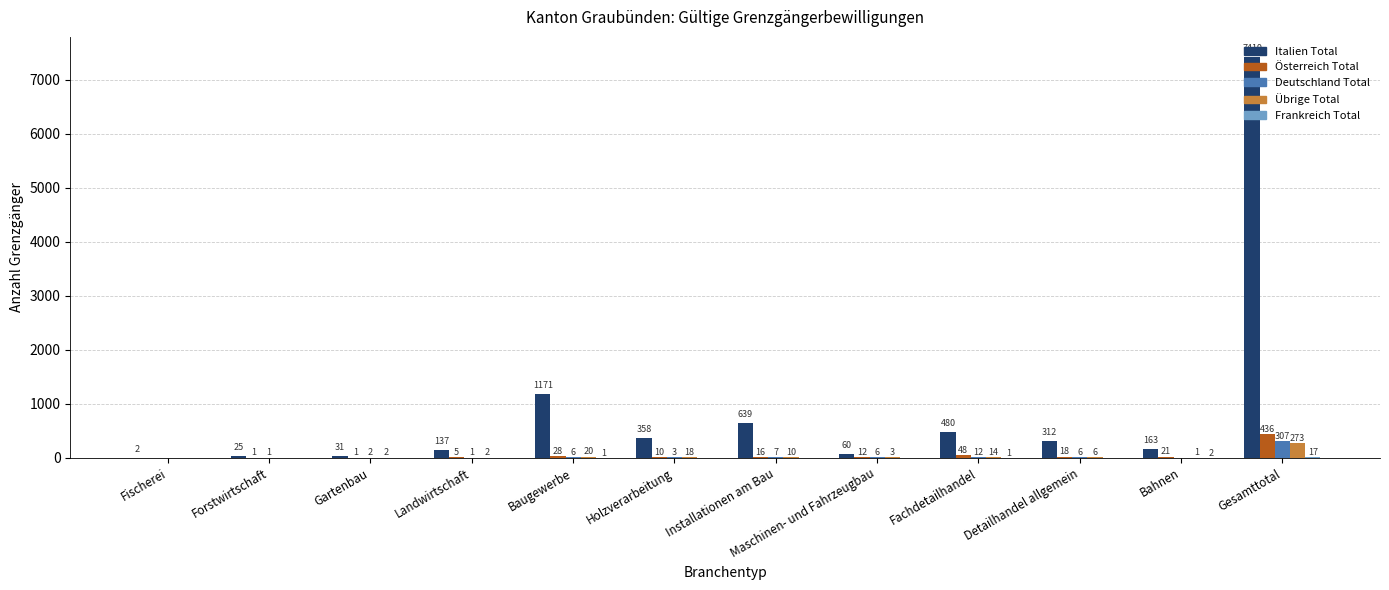

What is the approximate value of Österreich Total at Baugewerbe, to the nearest 10?

30